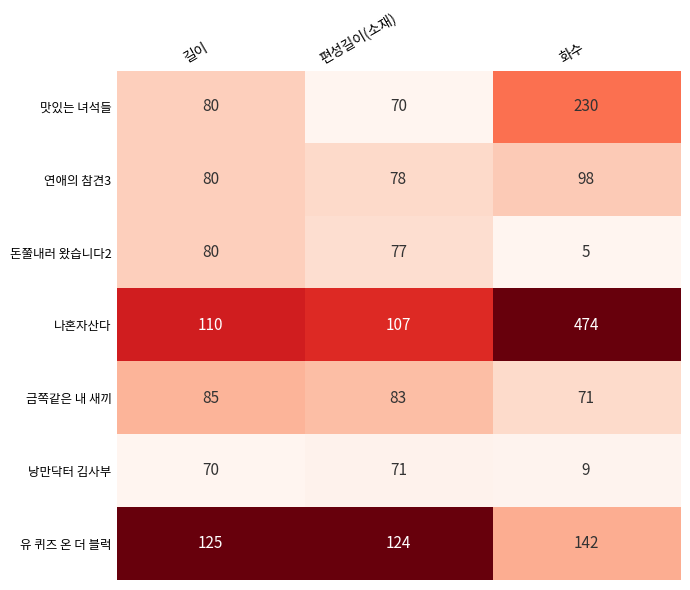

What is the difference between the 유 퀴즈 온 더 블럭 values at 편성길이(소재) and 화수?

18